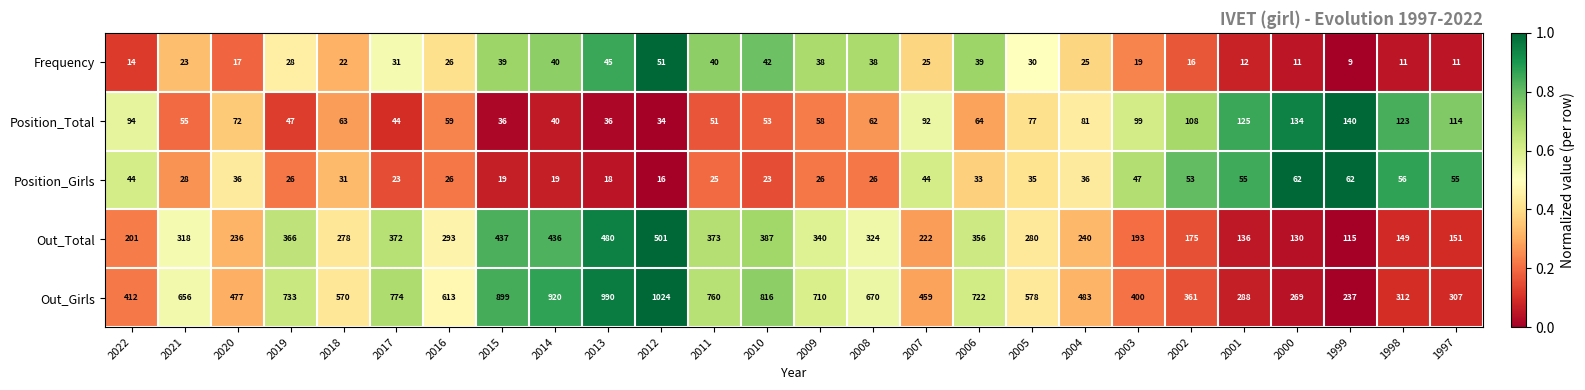

What is the lowest value of the Frequency series?

9